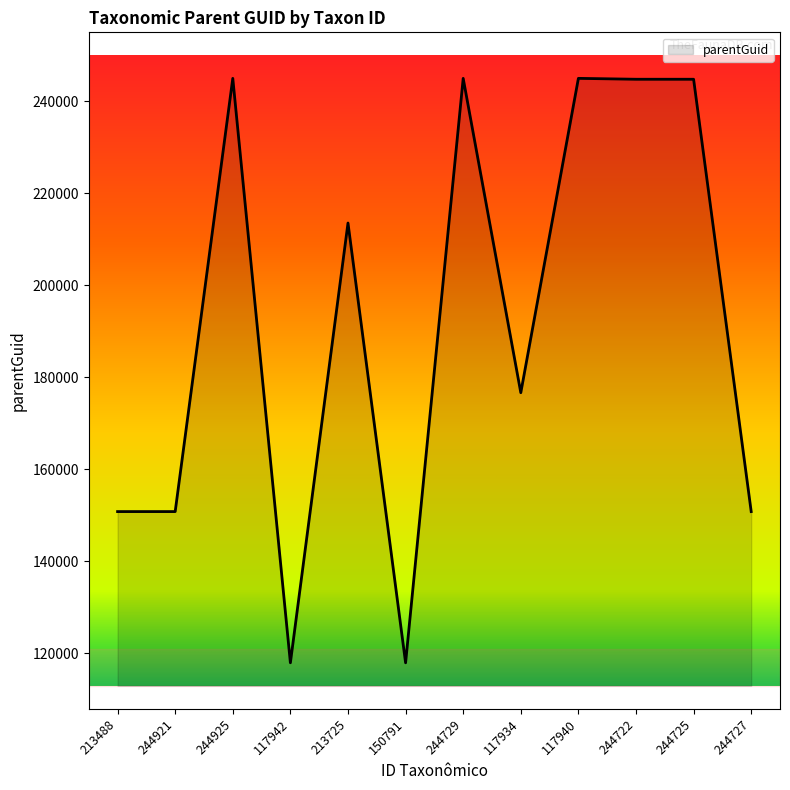

How many lines are shown in the chart?

1